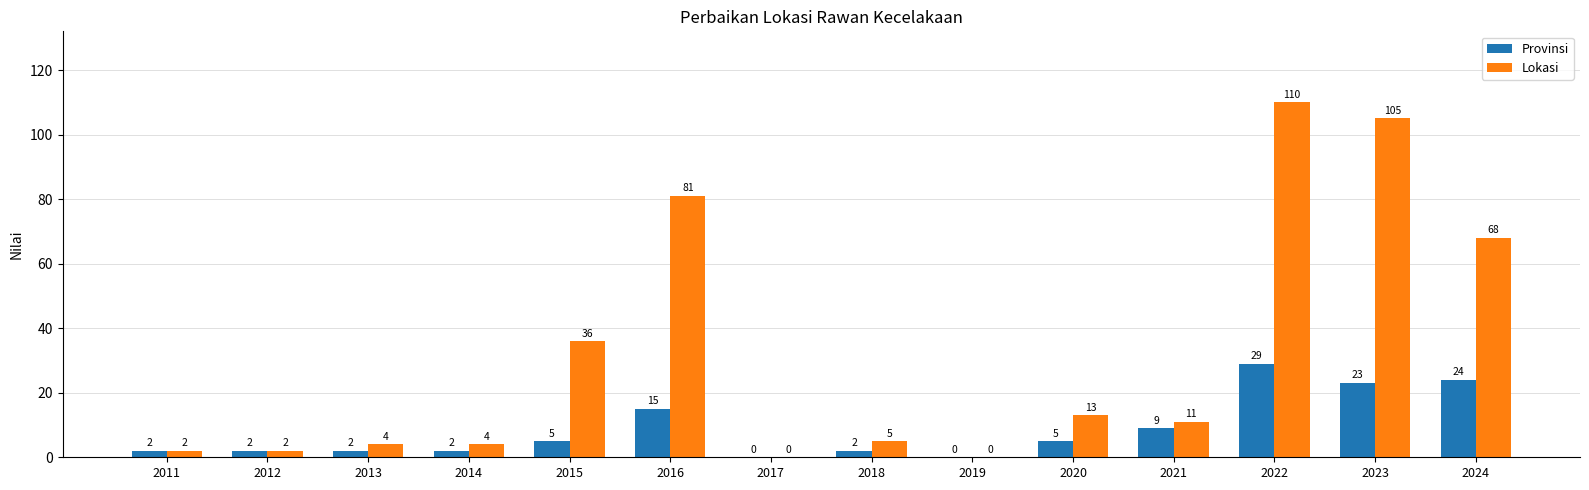

The Provinsi series shows 29 at 2022. True or false?

True